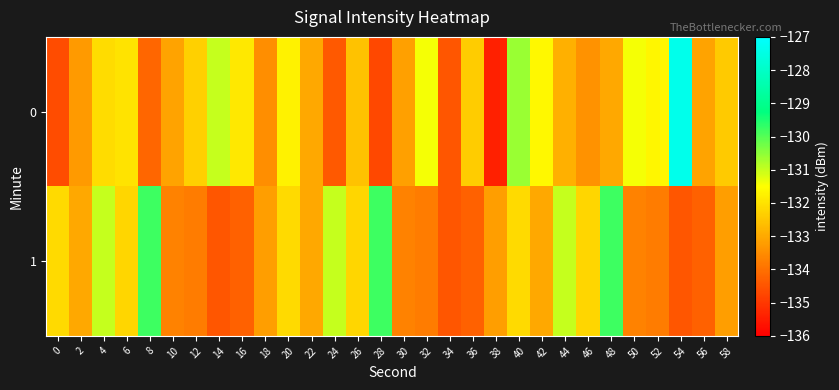

What is the spread (max minus min) of values at 10?

0.6